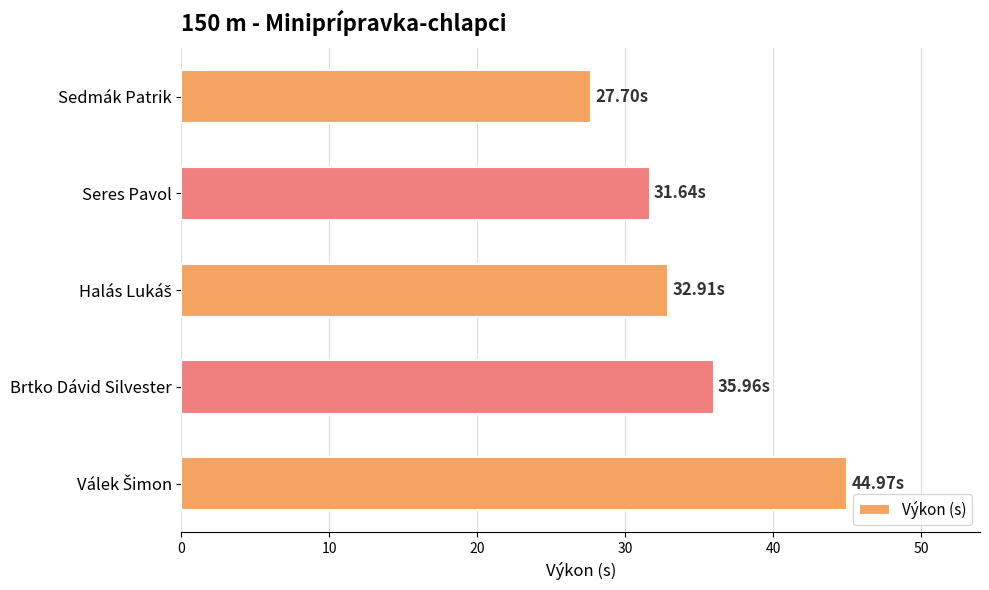

What is the ratio of the value at Sedmák Patrik to the value at Brtko Dávid Silvester?

0.8